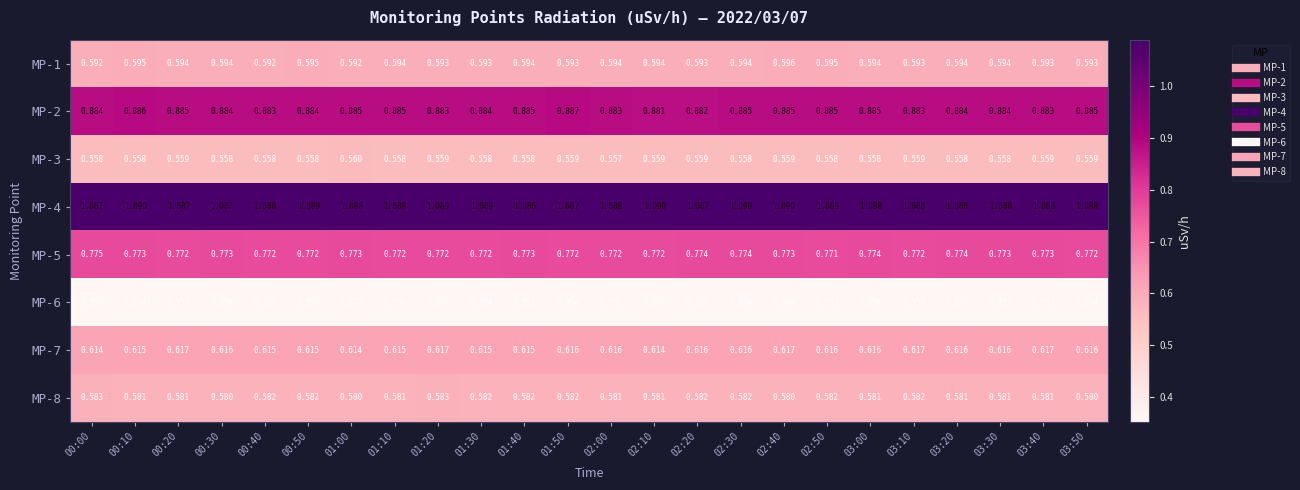

Which series has the largest range (max minus min)?

MP-2